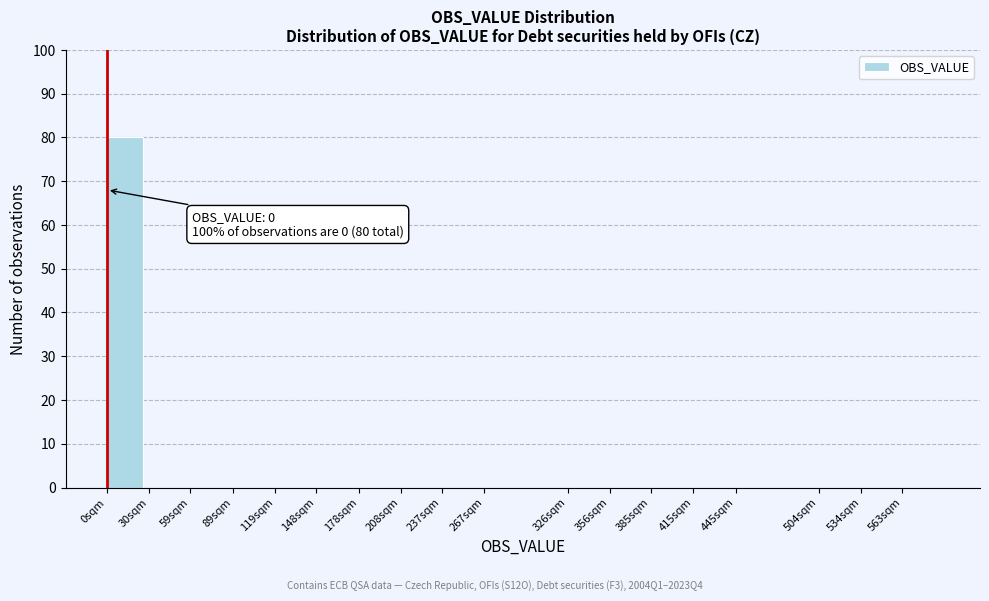

Reading left to right, extract all data points from this chart.

0sqm=80	30sqm=0	59sqm=0	89sqm=0	119sqm=0	148sqm=0	178sqm=0	208sqm=0	237sqm=0	267sqm=0	326sqm=0	356sqm=0	385sqm=0	415sqm=0	445sqm=0	504sqm=0	534sqm=0	563sqm=0